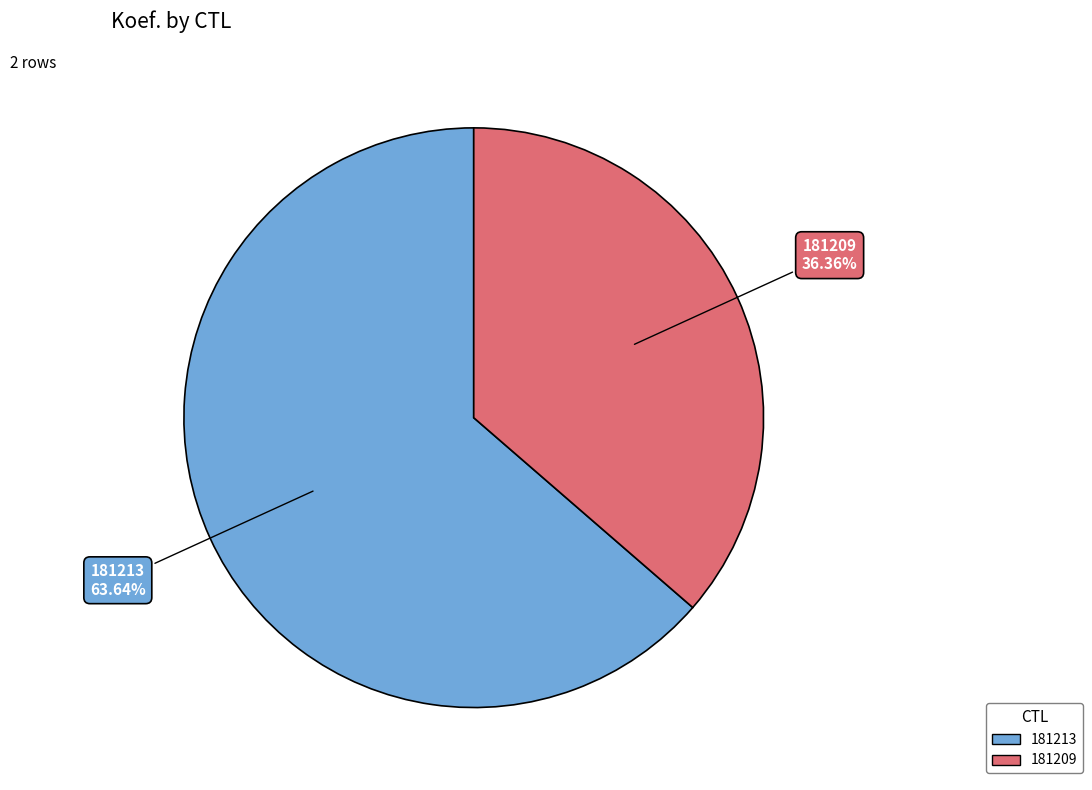

Count the number of slices in the pie.

2